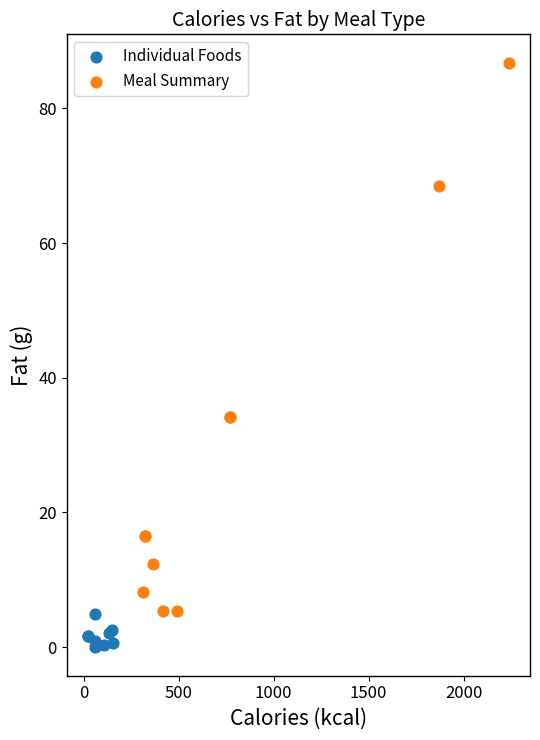

Which series has the widest spread of Y values?

Meal Summary